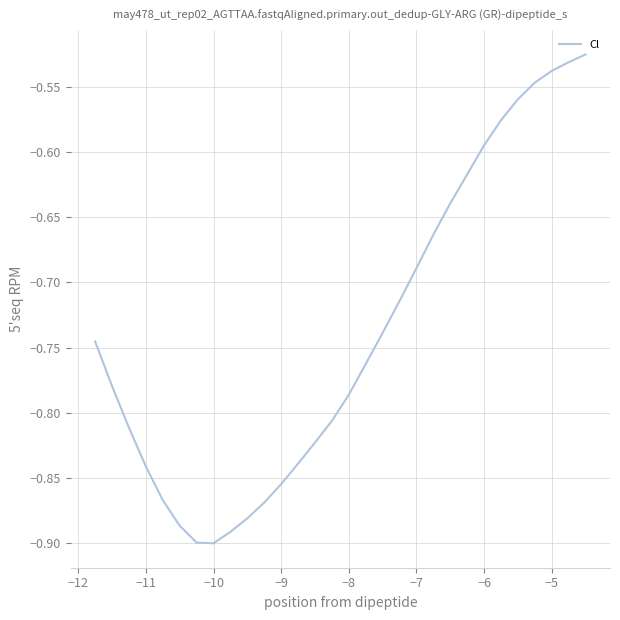

What is the difference between the maximum and minimum values?

0.4